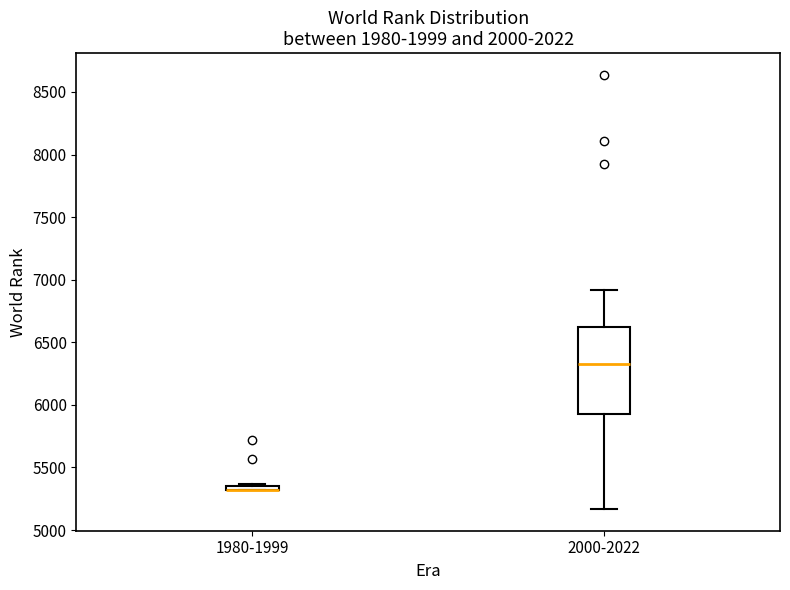

Where is the lower edge of the box for 1980-1999 on the y-axis? The values are not printed on the chart, so give them approximately, as read against the axis.

5300